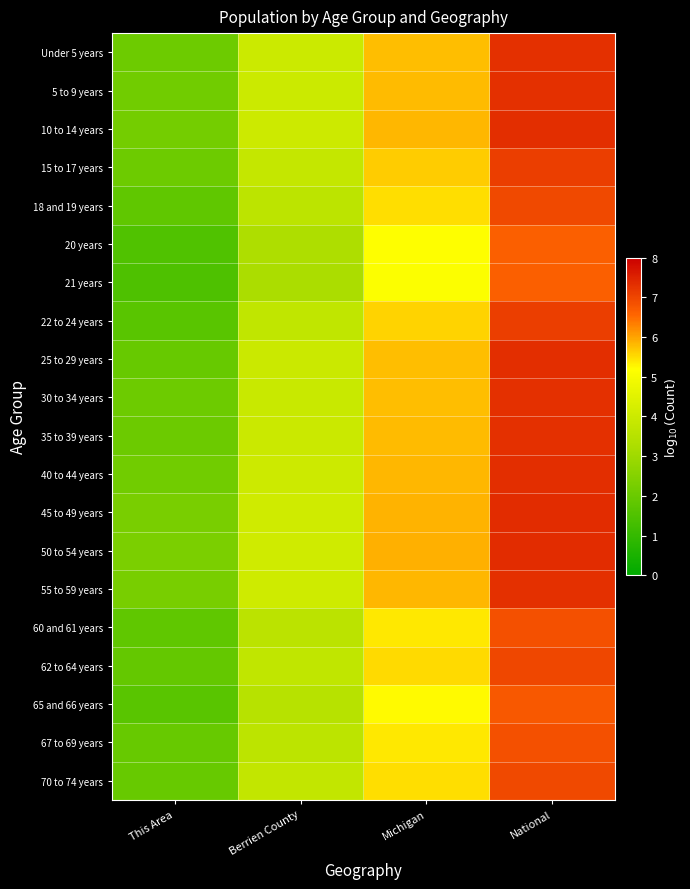

At which category does the chart reach its minimum across all series?

This Area